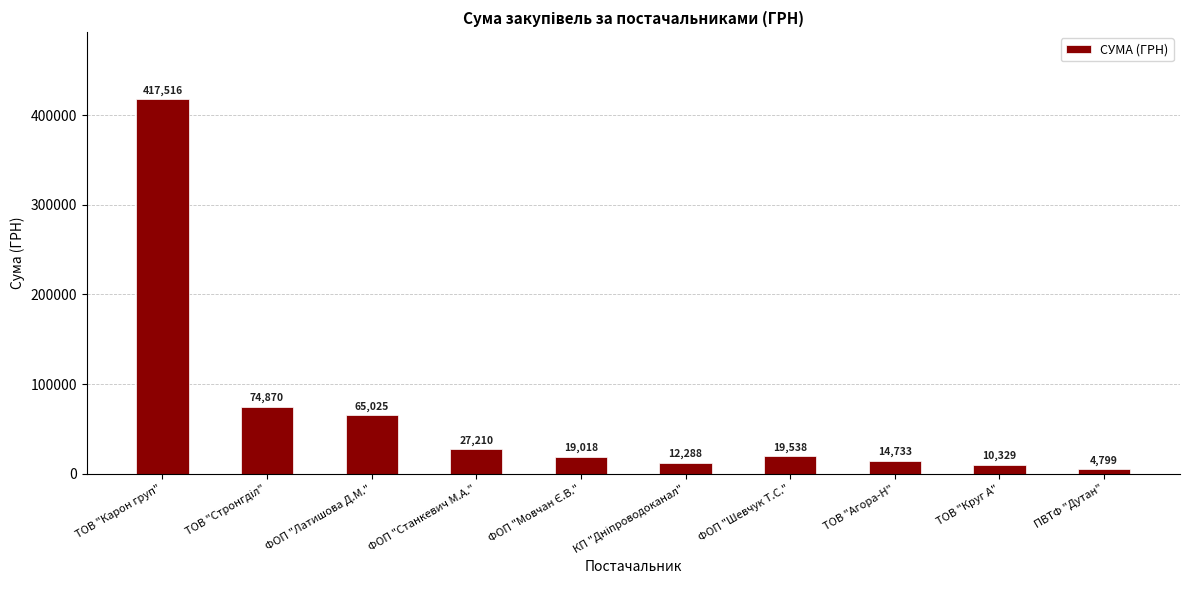

At which label does the data first exceed 19538?

ТОВ "Карон груп"